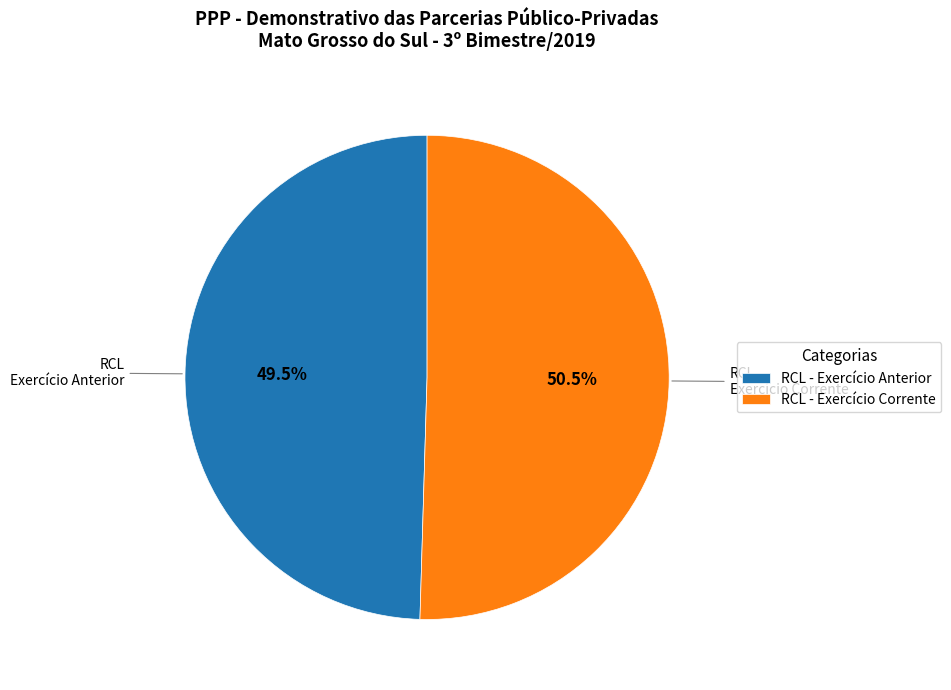

Is there any slice that represents more than half of the pie?

Yes